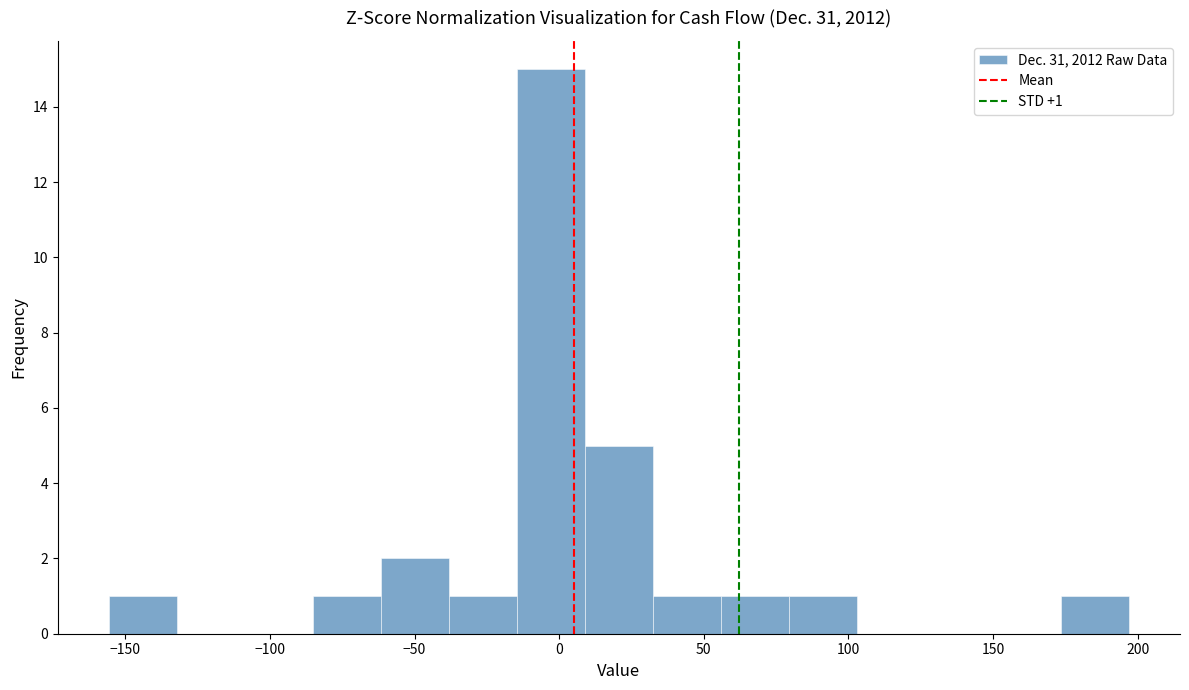

Which range on the x-axis has the tallest bar?

-15 to 10